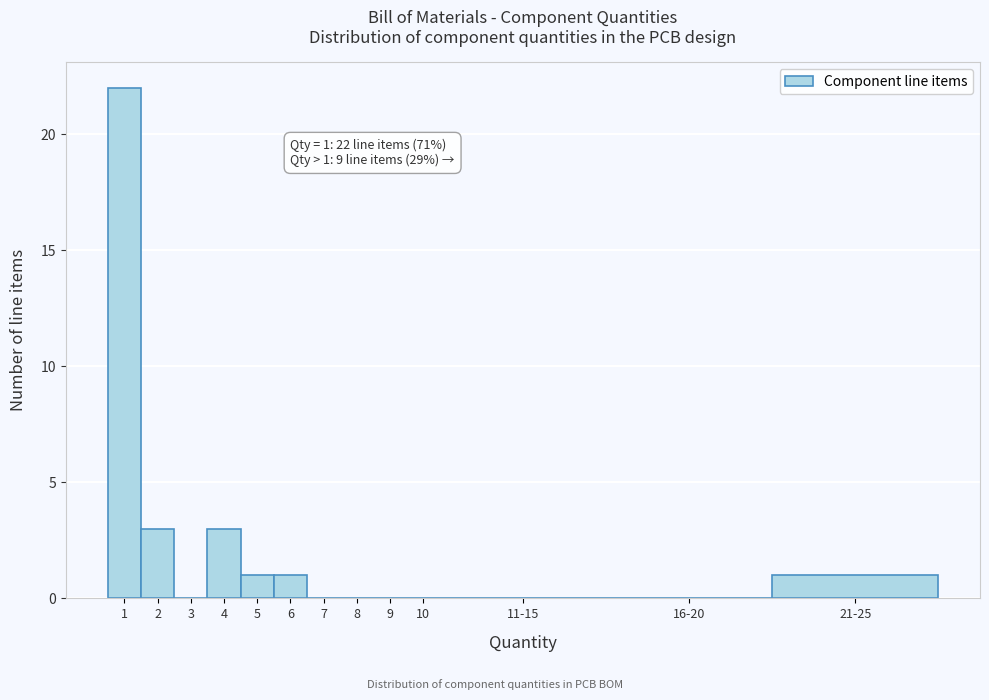

Reading left to right, transcribe all the data shown in this chart.

1=22	2=3	3=0	4=3	5=1	6=1	7=0	8=0	9=0	10=0	11-15=0	16-20=0	21-25=1